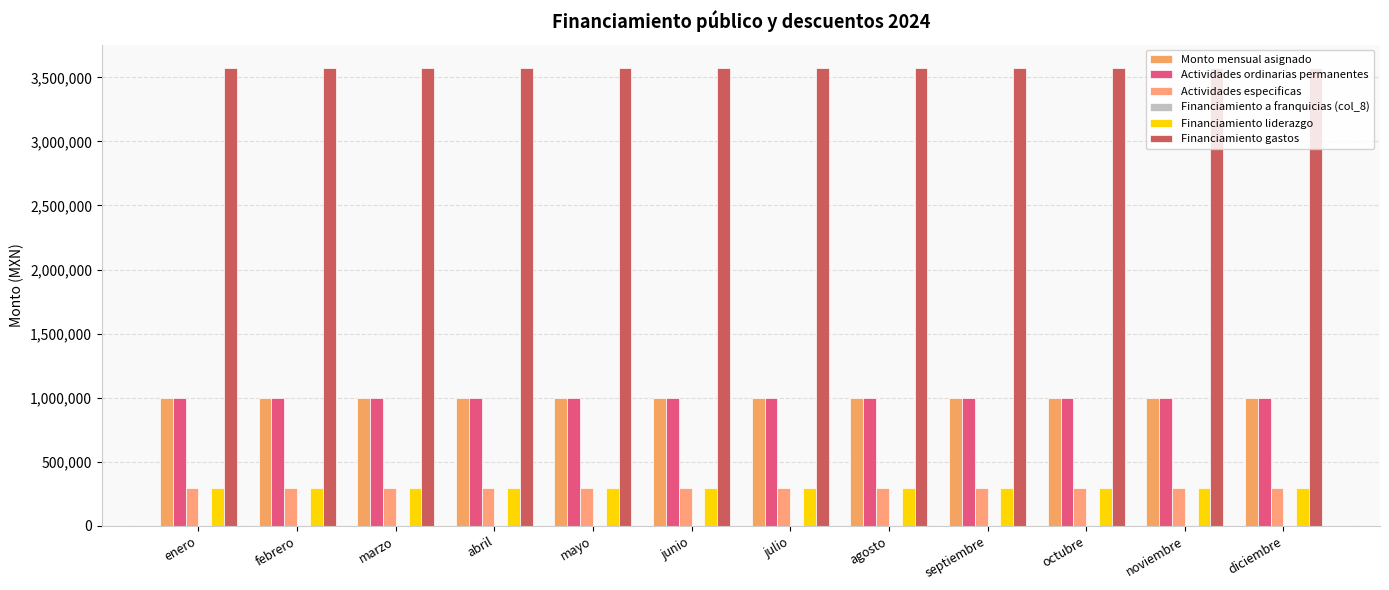

What is the value of the Monto mensual asignado bar at the 2nd from the left?

993514